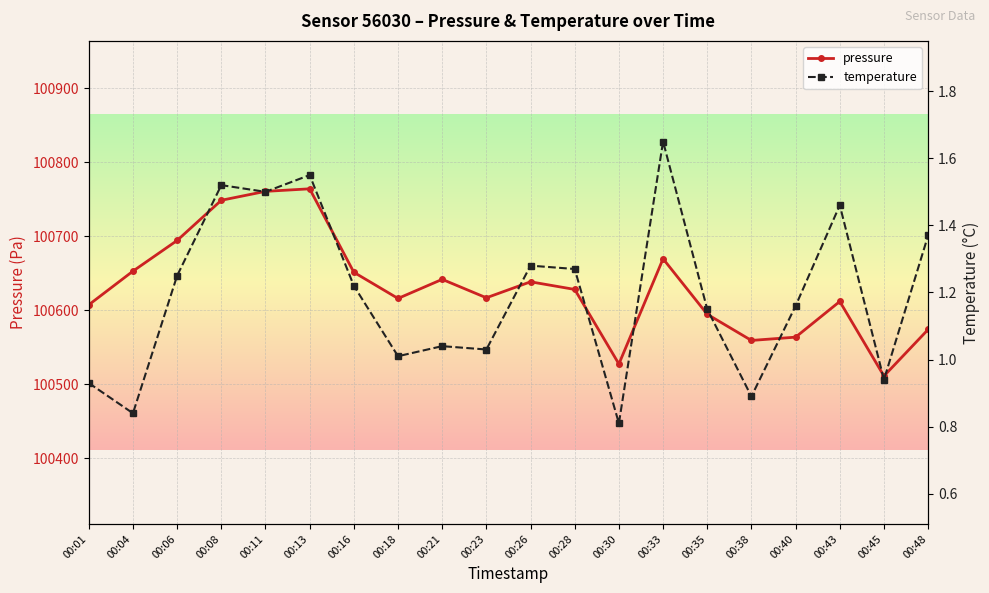

At how many categories does at least one series exceed 37790?

20